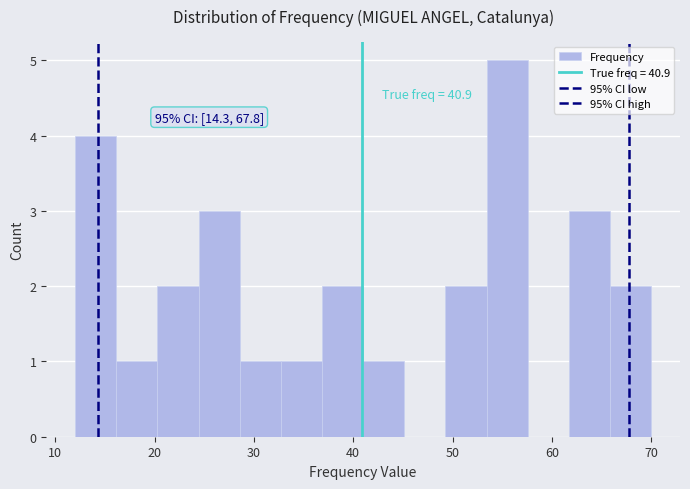

Over which range of the x-axis is the bar tallest?

53 to 58